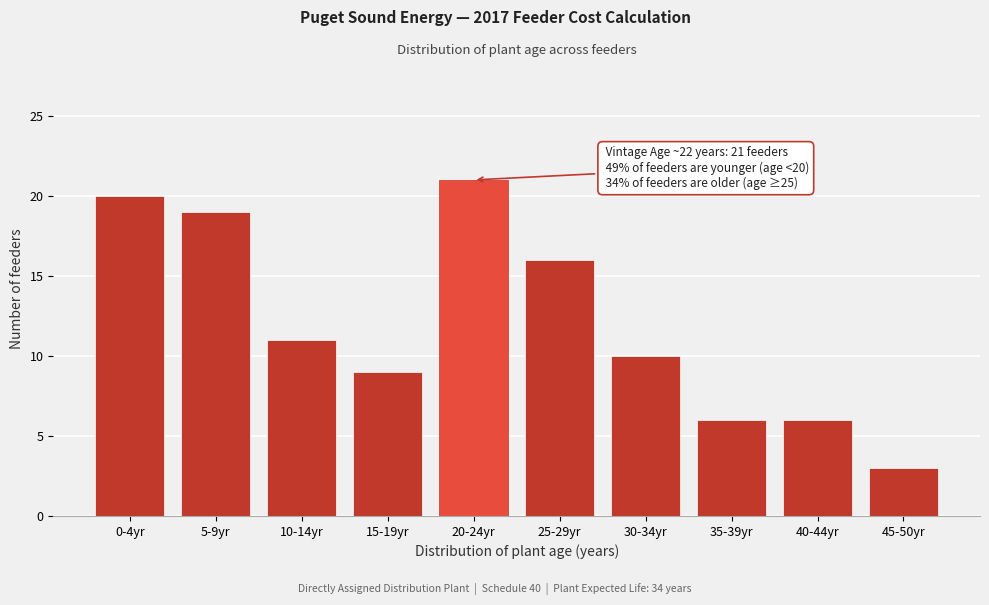

Reading left to right, transcribe all the data shown in this chart.

20	19	11	9	21	16	10	6	6	3